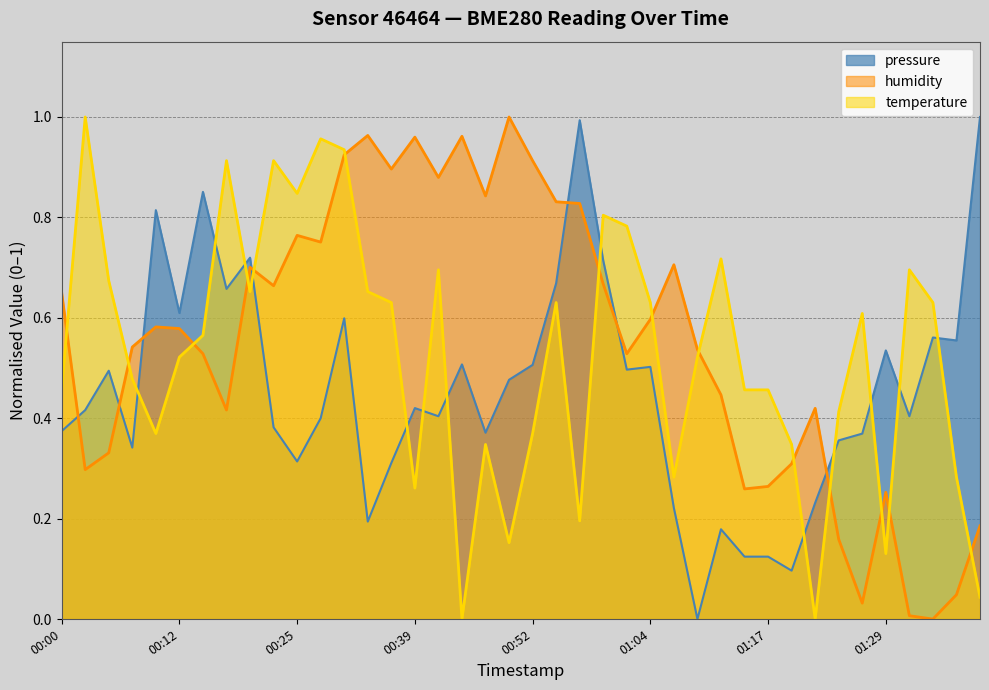

How many interior local peaks does the temperature series have?

11